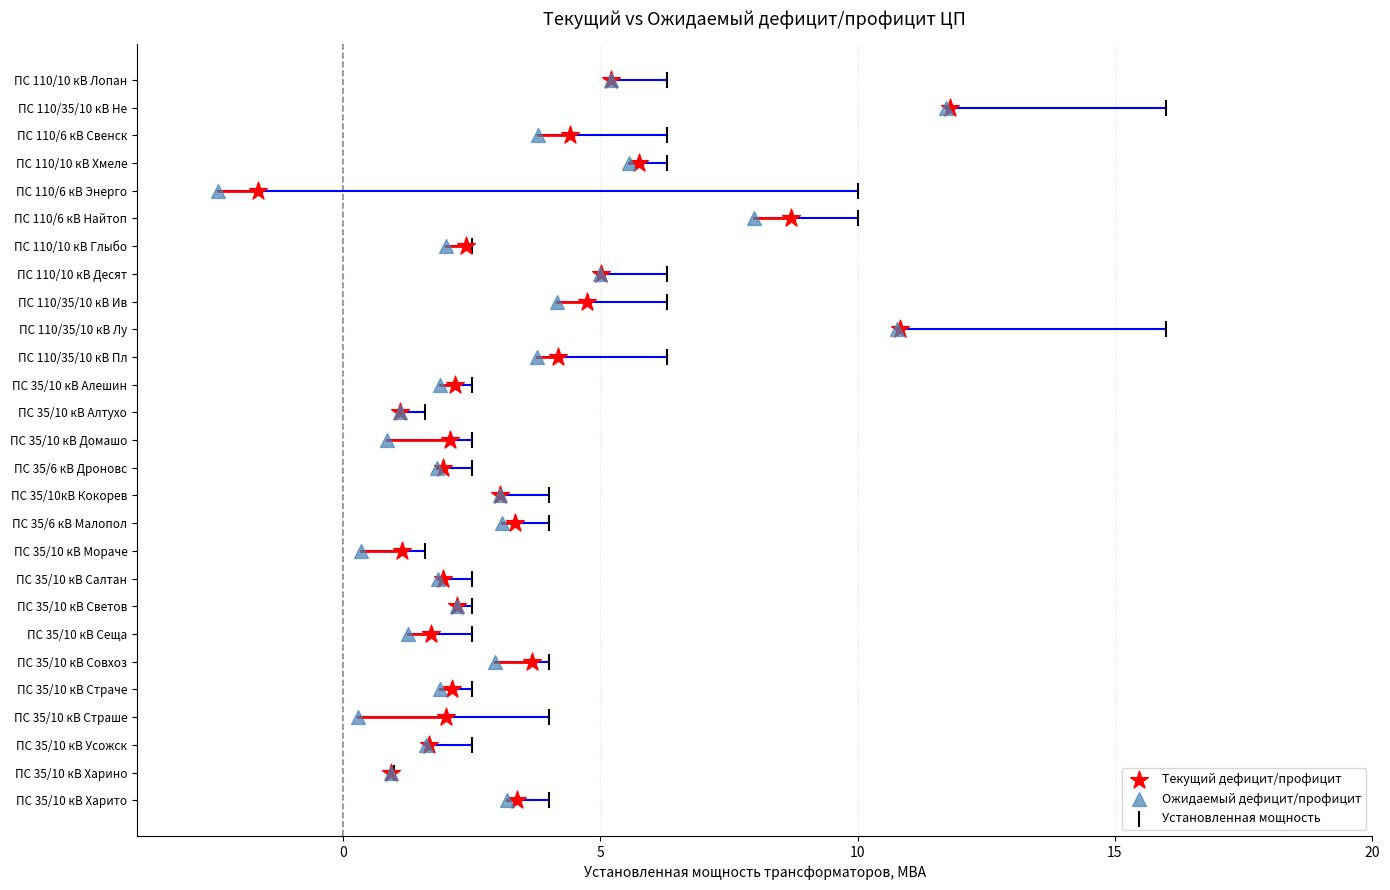

What are all the series names shown in the legend?

Текущий дефицит/профицит, Ожидаемый дефицит/профицит, Установленная мощность